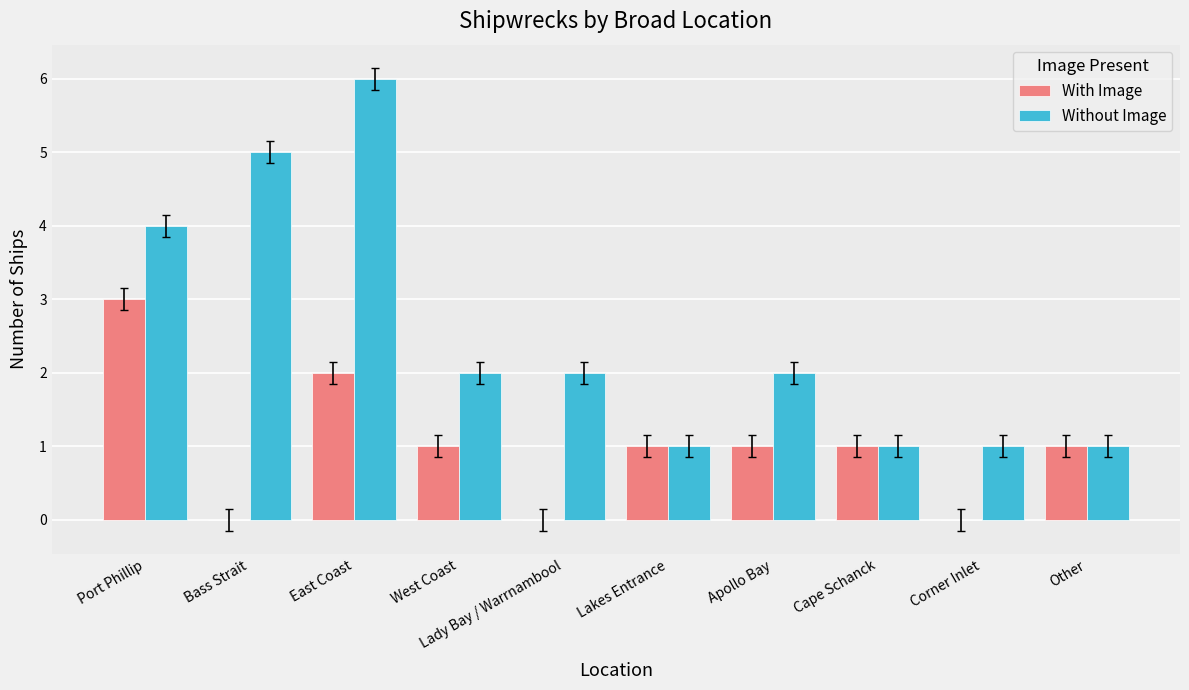

At which category is the sum across all series the highest?

East Coast